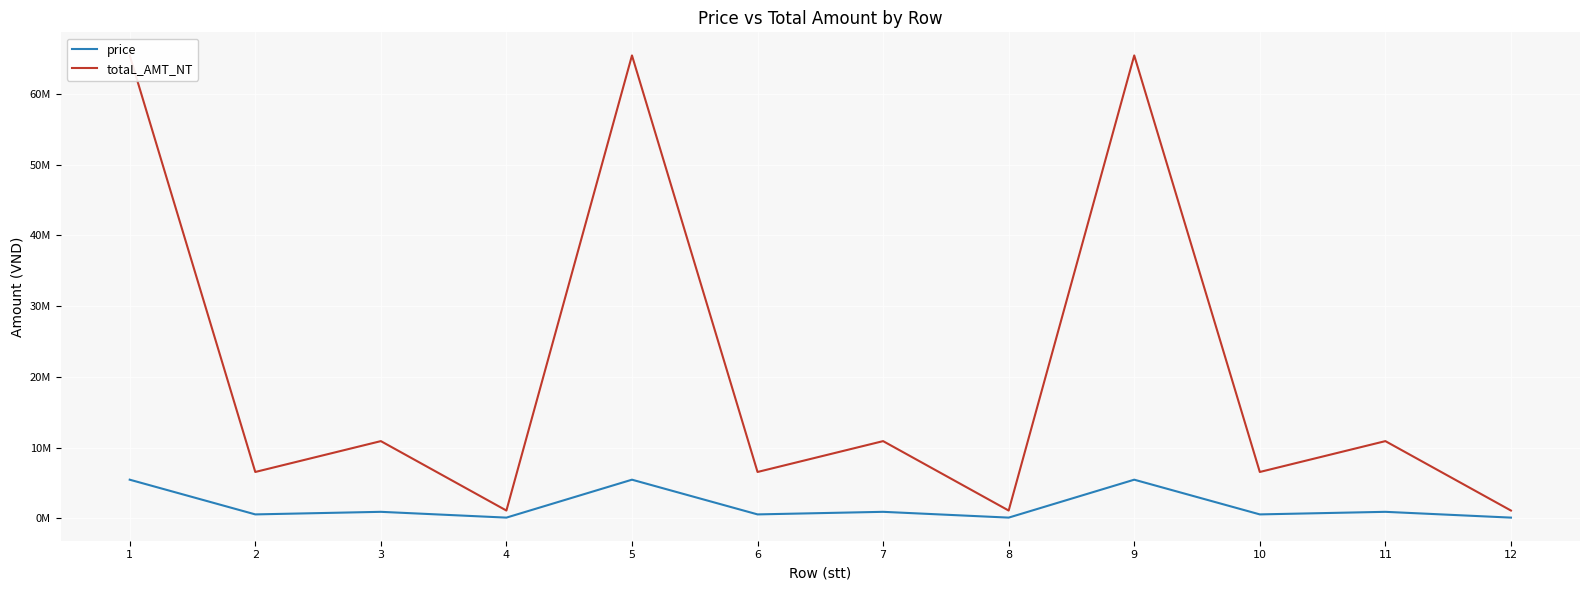

At which category is the sum across all series the highest?

1